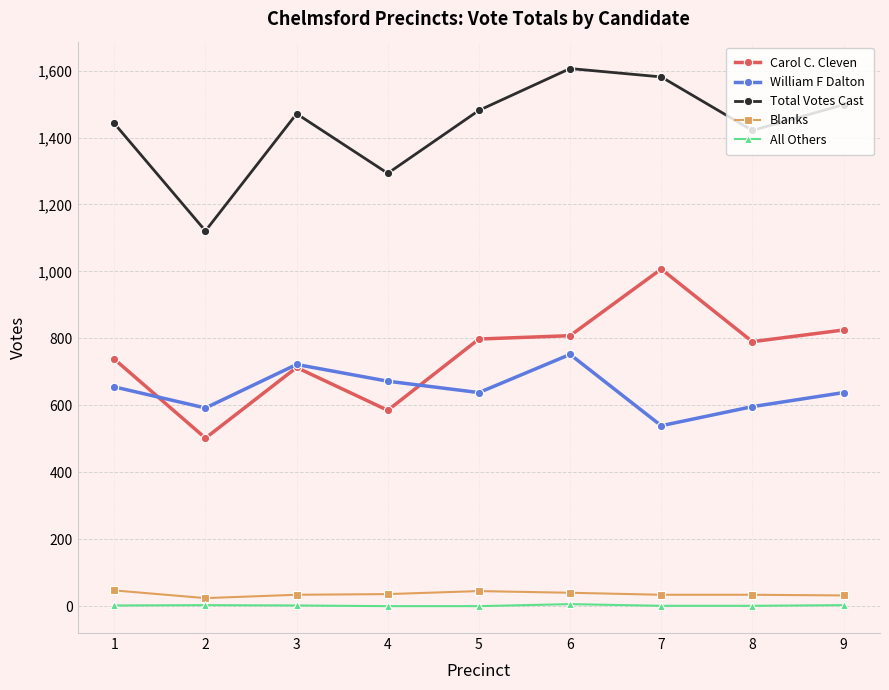

What is the sum of all Total Votes Cast values?

12914